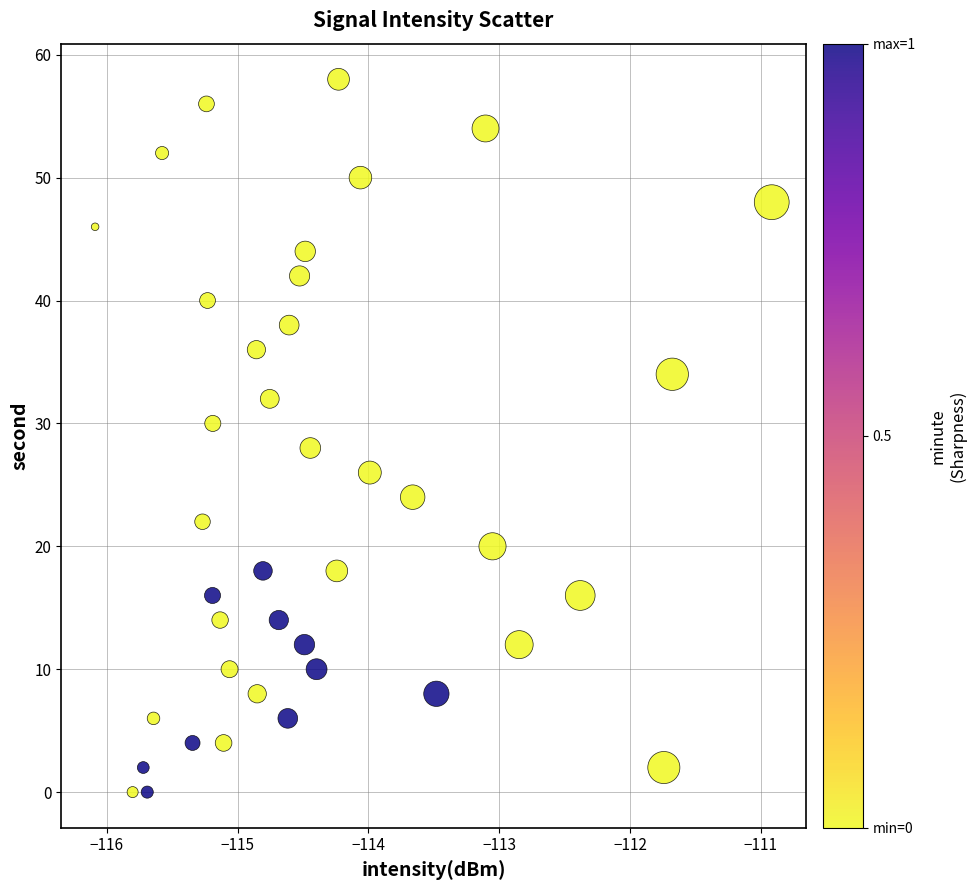

Count the number of points in this scatter plot.

40